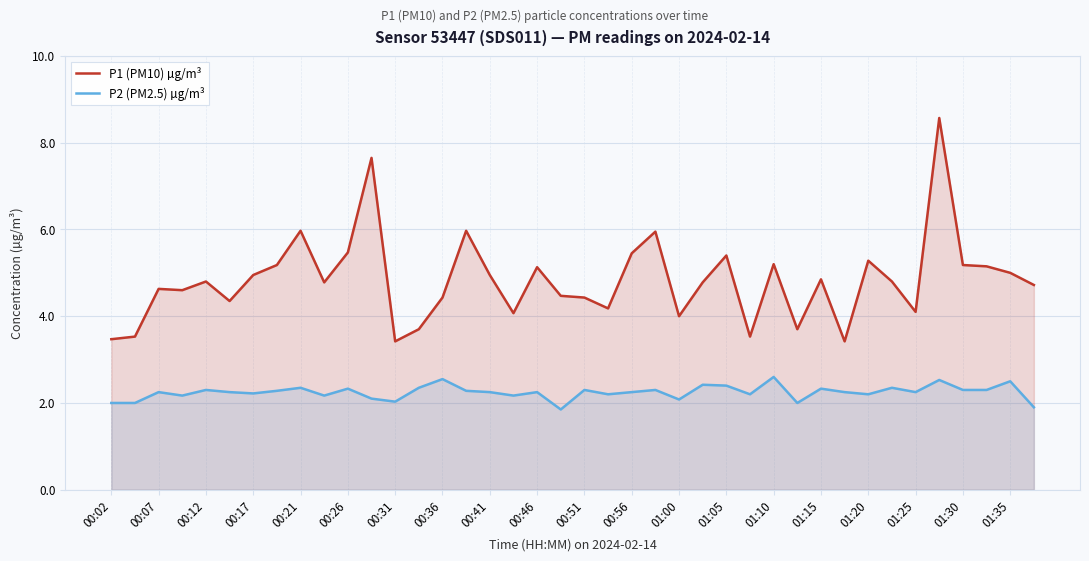

Which series changed the most between 00:21 and 01:00?

P1 (PM10) µg/m³